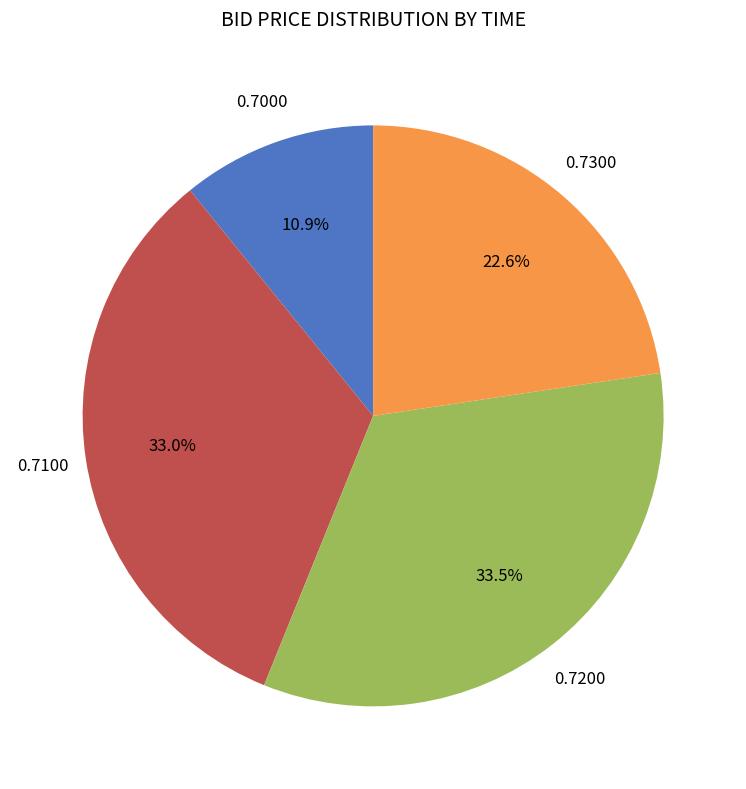

Is there a majority slice in this chart?

No